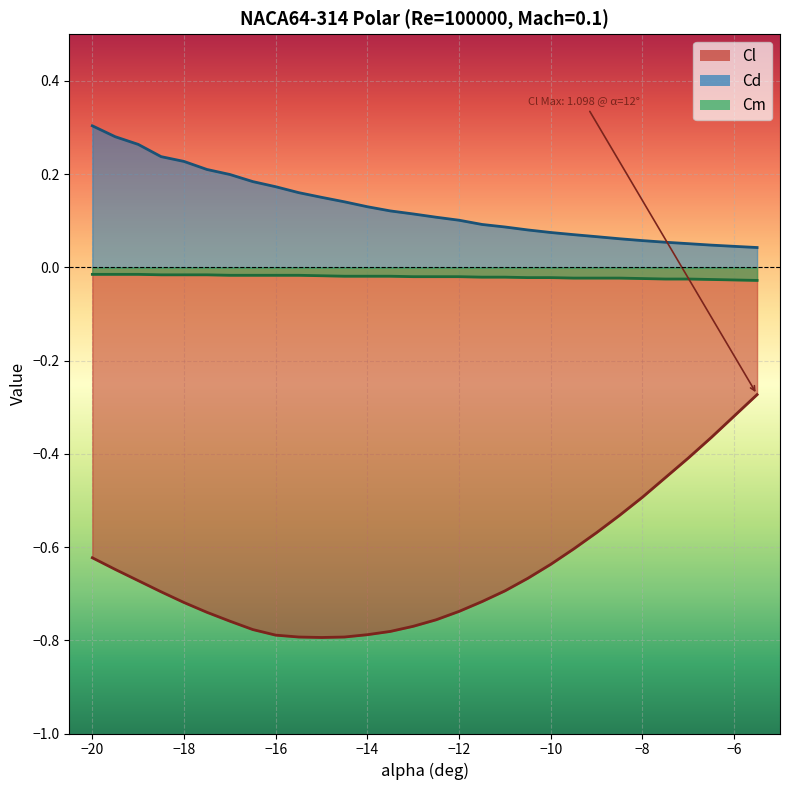

What is the sum of all Cm values?

-0.6